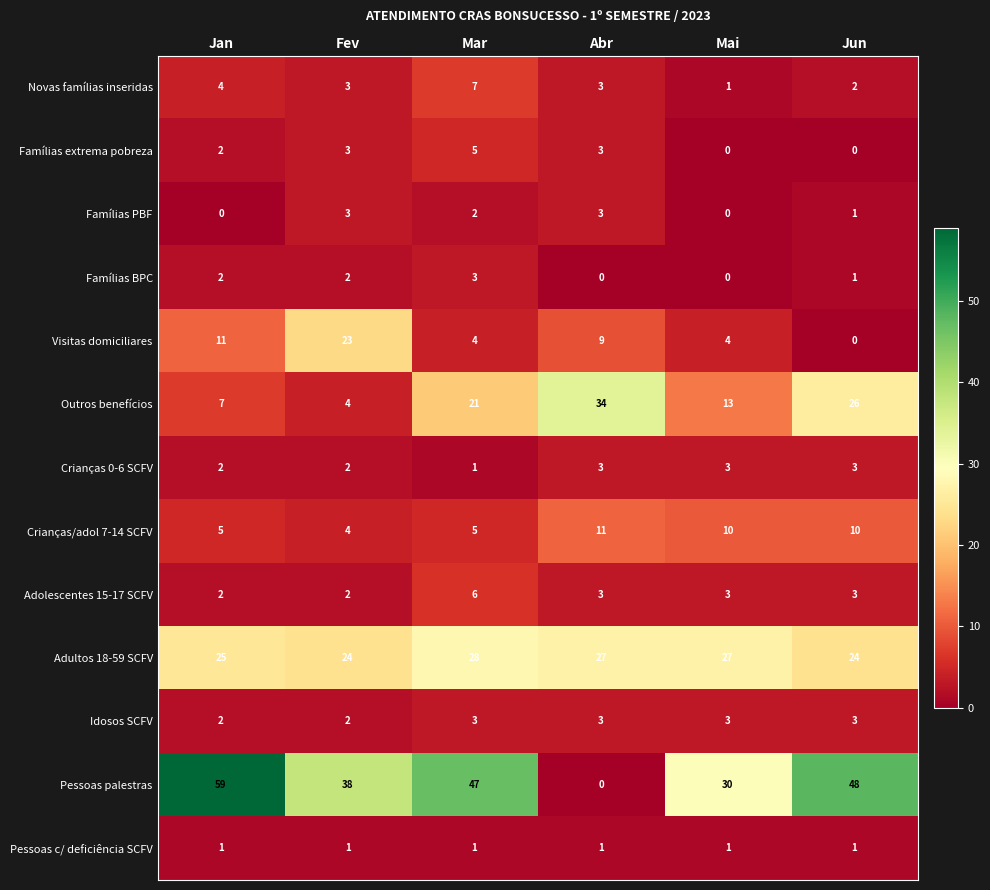

Is it true that Crianças/adol 7-14 SCFV equals 7 at Jun?

False